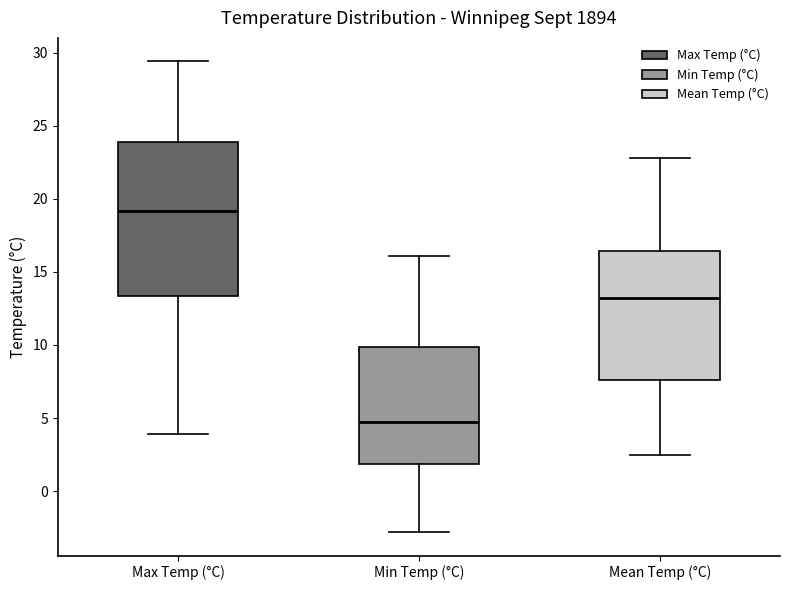

Where is the lower edge of the box for Min Temp (°C) on the y-axis? The values are not printed on the chart, so give them approximately, as read against the axis.

2.0